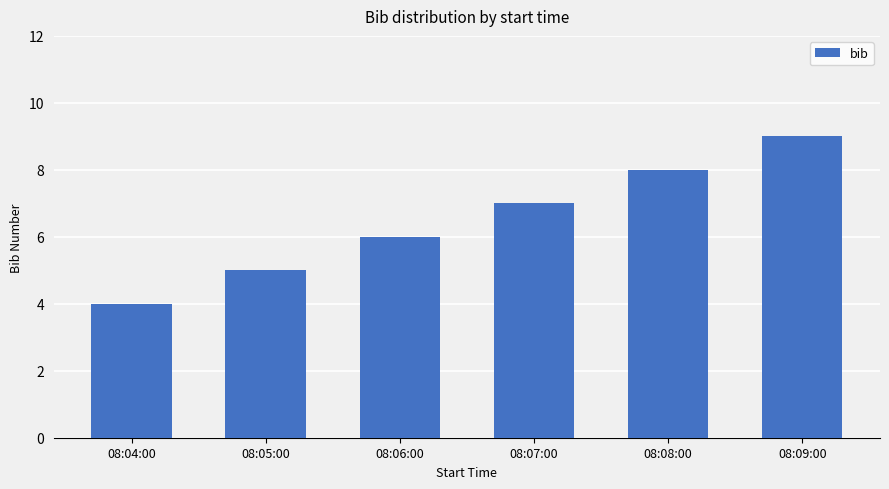

How many values are between 5 and 8?

4